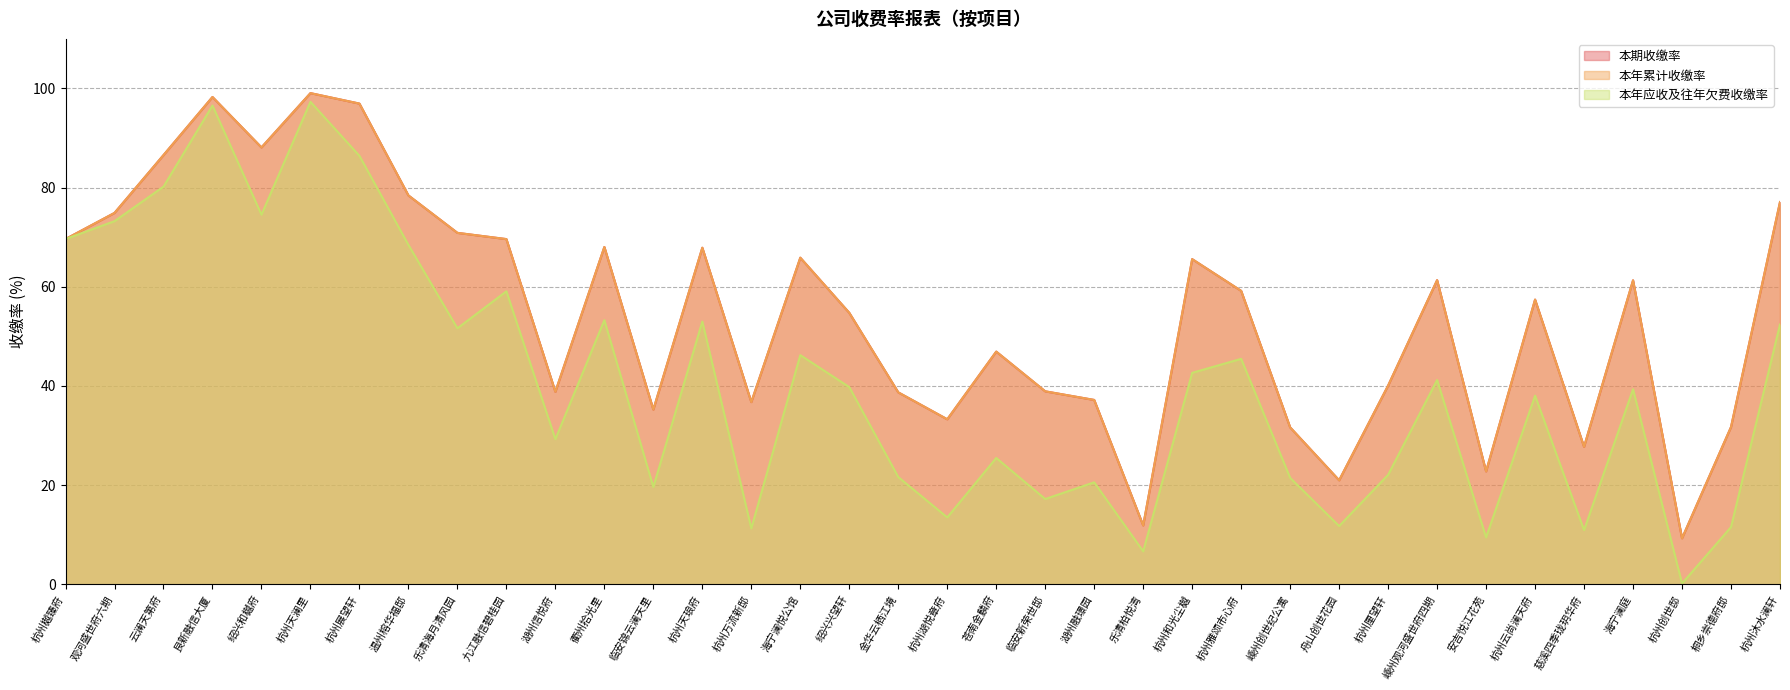

True or false: 本期收缴率 and 本年累计收缴率 intersect in this chart.

False